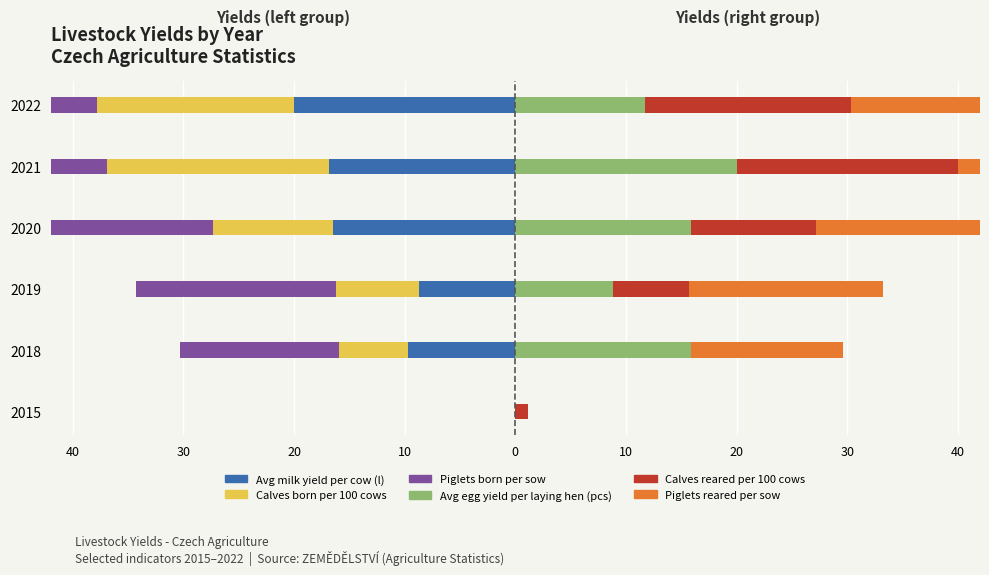

Rank the series at 2019 from highest to lowest value.

Piglets reared per sow, Avg egg yield per laying hen (pcs), Calves reared per 100 cows, Calves born per 100 cows, Avg milk yield per cow (l), Piglets born per sow